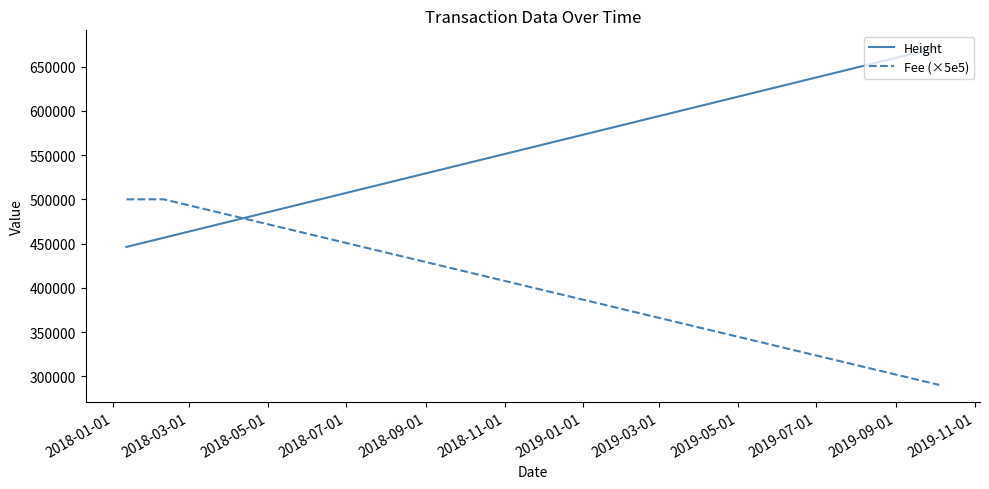

What is the minimum value shown in the chart?

290325